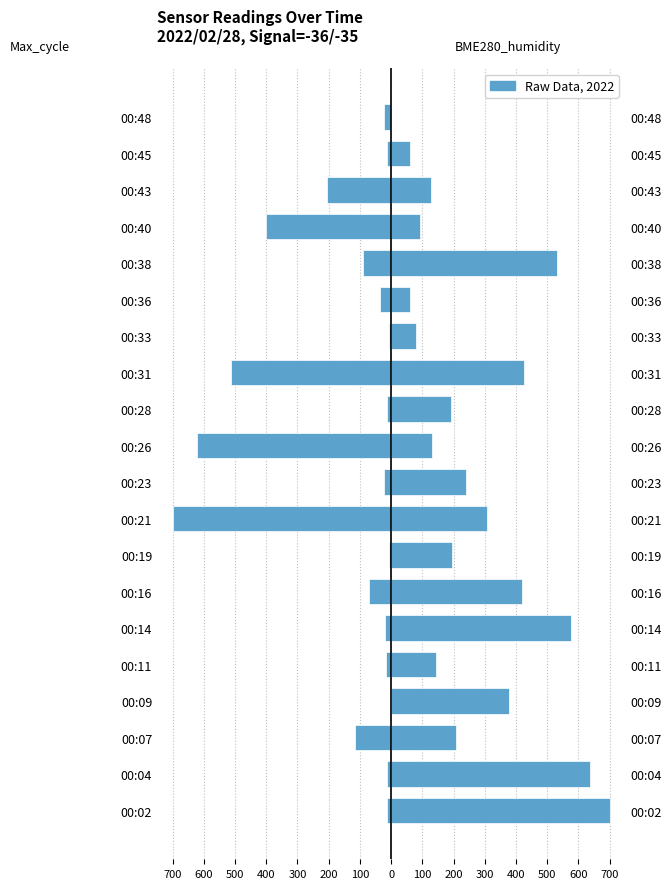

Is the value of BME280_humidity at 00:07 greater than the value of Max_cycle at 00:36?

Yes